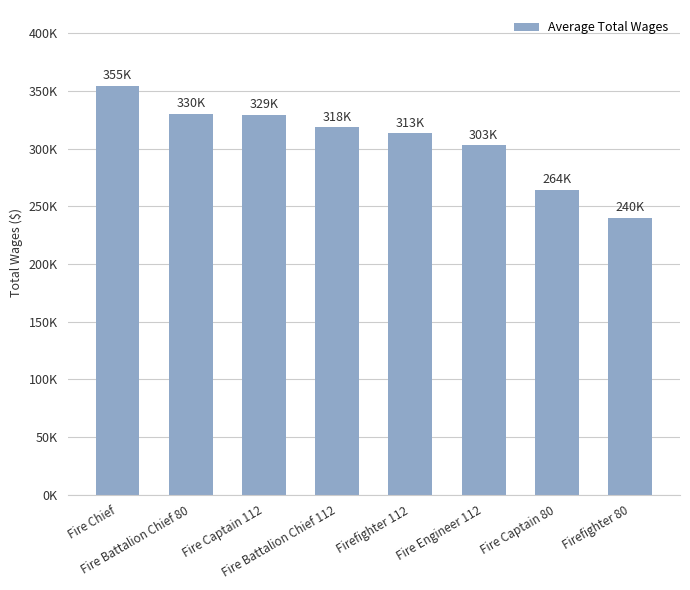

Is it true that the value at Firefighter 112 is 313296?

True